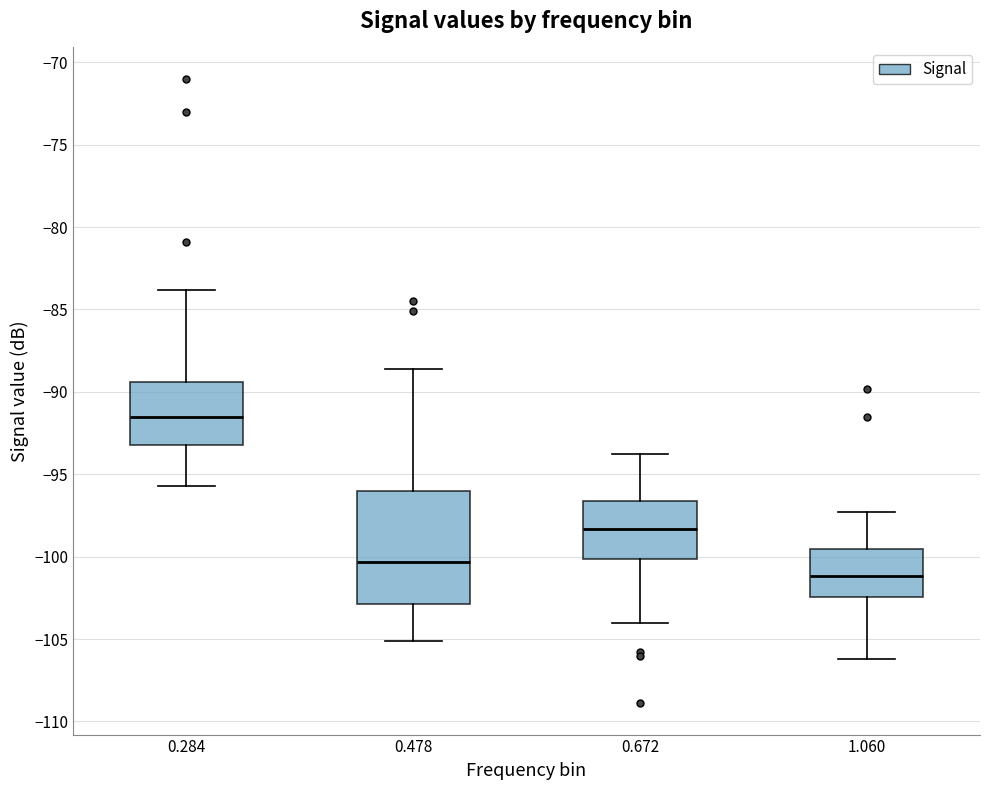

Reading left to right, read every box against the y-axis: the position of its median line, the range the box covers, and the ends of its whiskers. The values are not printed on the chart, so give them approximately, as read against the axis.

0.284: median -91.5, box -93.0 to -89.5, whiskers -95.5 to -84.0
0.478: median -100.5, box -103.0 to -96.0, whiskers -105.0 to -88.5
0.672: median -98.5, box -100.0 to -96.5, whiskers -104.0 to -94.0
1.060: median -101.0, box -102.5 to -99.5, whiskers -106.0 to -97.5